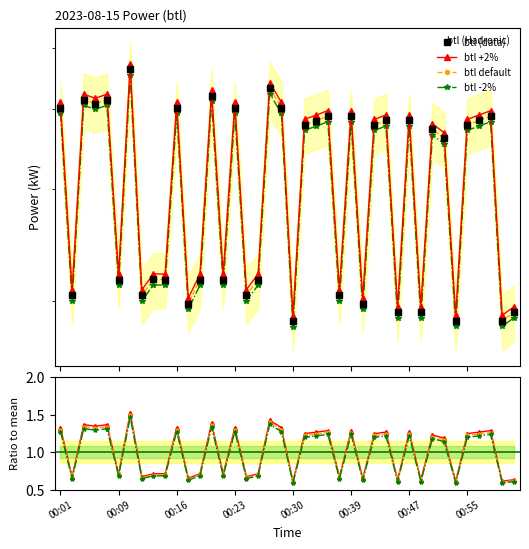

Where does the btl +2% series first go above 1?

00:01